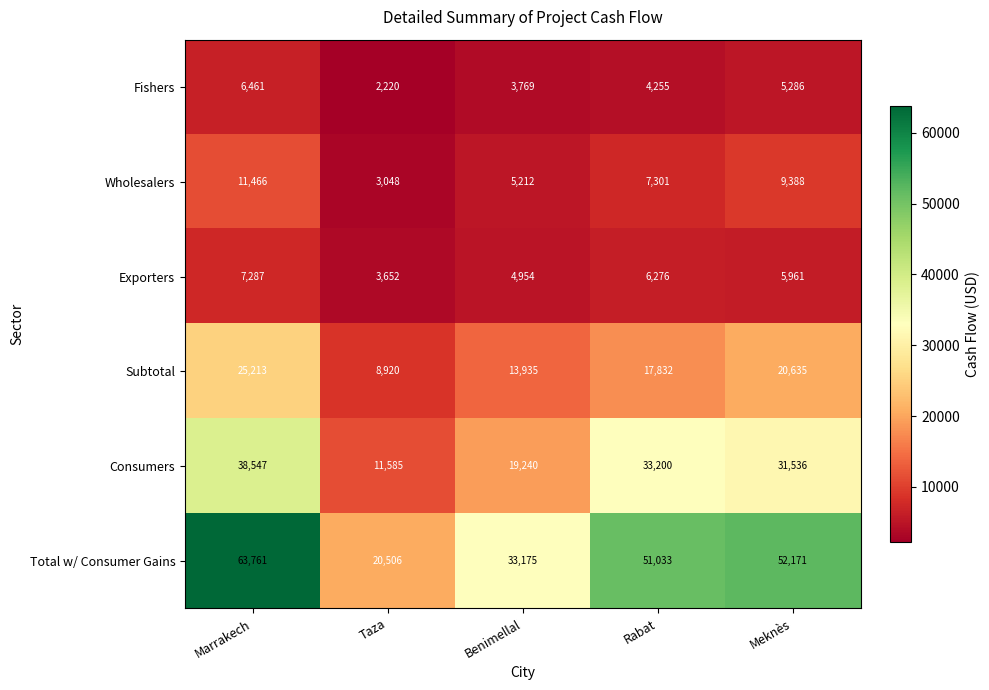

Which series has the largest range (max minus min)?

Total w/ Consumer Gains